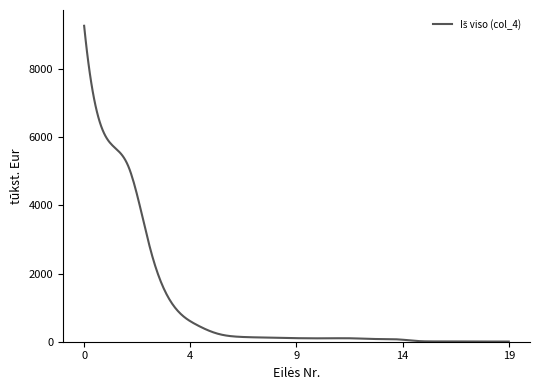

What is the greatest value displayed?

9276.5